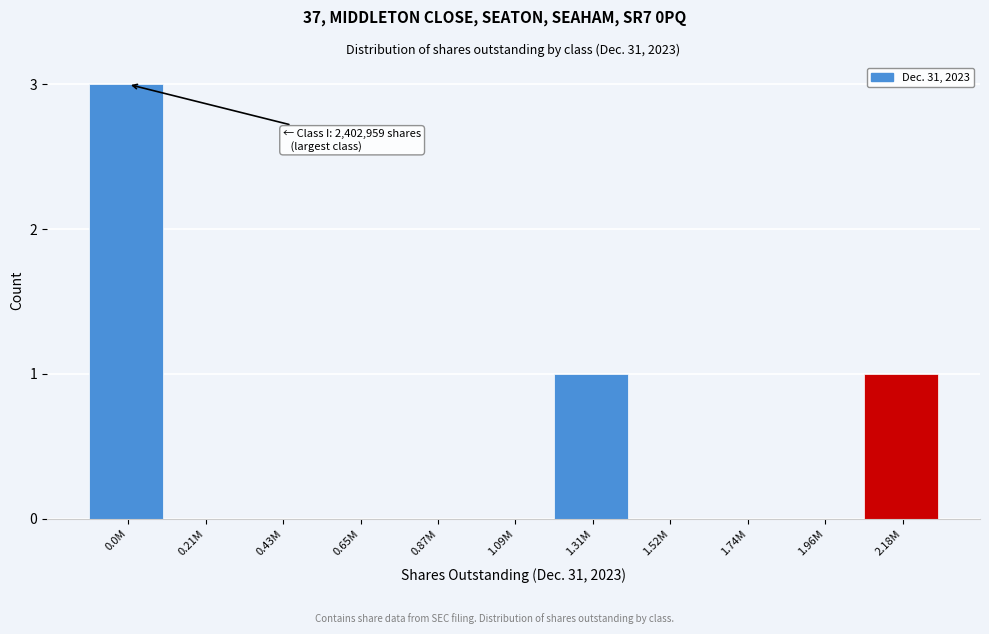

Reading left to right, what are all the values shown in this chart?

0.0M=3	0.21M=0	0.43M=0	0.65M=0	0.87M=0	1.09M=0	1.31M=1	1.52M=0	1.74M=0	1.96M=0	2.18M=1